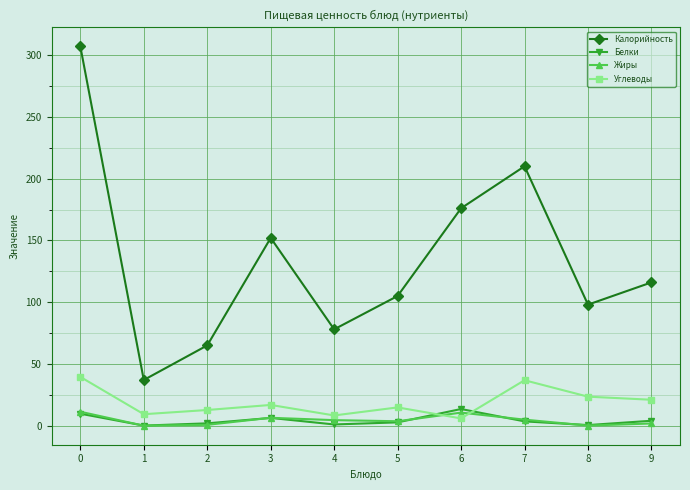

At which category does Углеводы reach its first local peak?

3